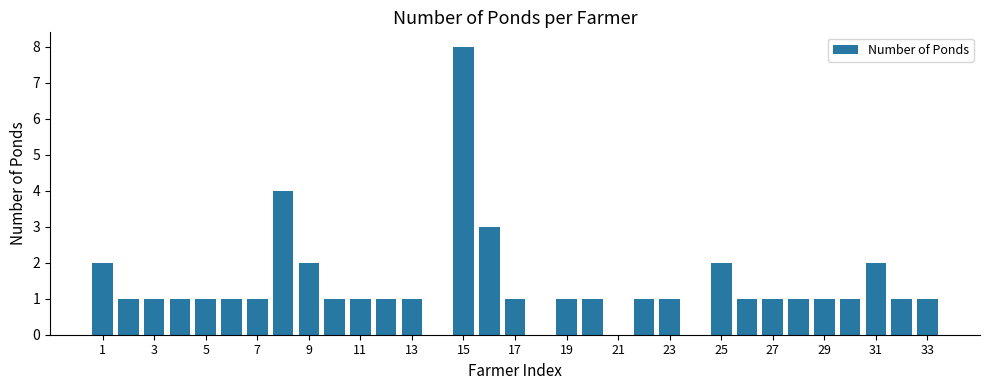

What is the sum of all values?

45